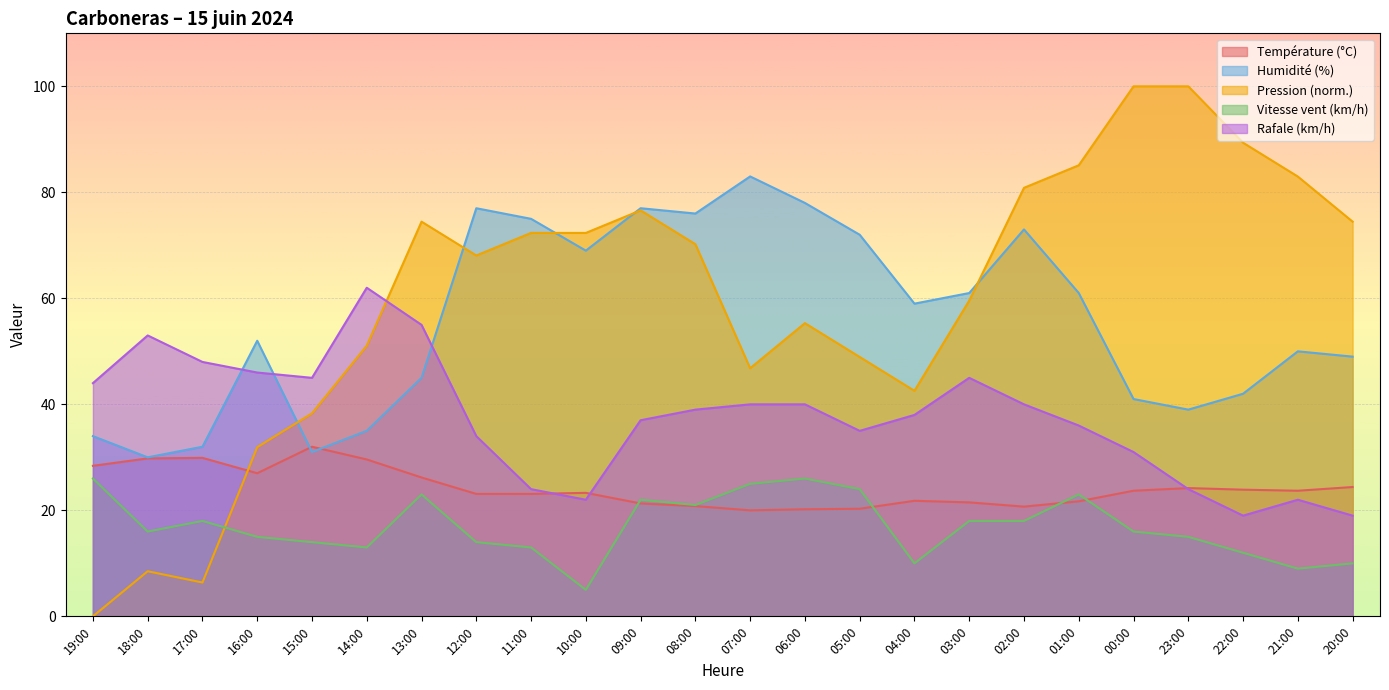

Reading left to right, what are all the values shown in this chart?

Température (ºC): 28.4	29.8	29.9	27.0	32.0	29.6	26.2	23.1	23.1	23.3	21.3	20.8	20.0	20.2	20.3	21.8	21.5	20.7	21.7	23.7	24.2	23.9	23.7	24.4
Humidité (%): 34.0	30.0	32.0	52.0	31.0	35.0	45.0	77.0	75.0	69.0	77.0	76.0	83.0	78.0	72.0	59.0	61.0	73.0	61.0	41.0	39.0	42.0	50.0	49.0
Pression (hPa): 0.0	8.5	6.4	31.9	38.3	51.1	74.5	68.1	72.3	72.3	76.6	70.2	46.8	55.3	48.9	42.6	59.6	80.9	85.1	100.0	100.0	89.4	83.0	74.5
Vitesse du vent (km/h): 26.0	16.0	18.0	15.0	14.0	13.0	23.0	14.0	13.0	5.0	22.0	21.0	25.0	26.0	24.0	10.0	18.0	18.0	23.0	16.0	15.0	12.0	9.0	10.0
Rafale (km/h): 44.0	53.0	48.0	46.0	45.0	62.0	55.0	34.0	24.0	22.0	37.0	39.0	40.0	40.0	35.0	38.0	45.0	40.0	36.0	31.0	24.0	19.0	22.0	19.0